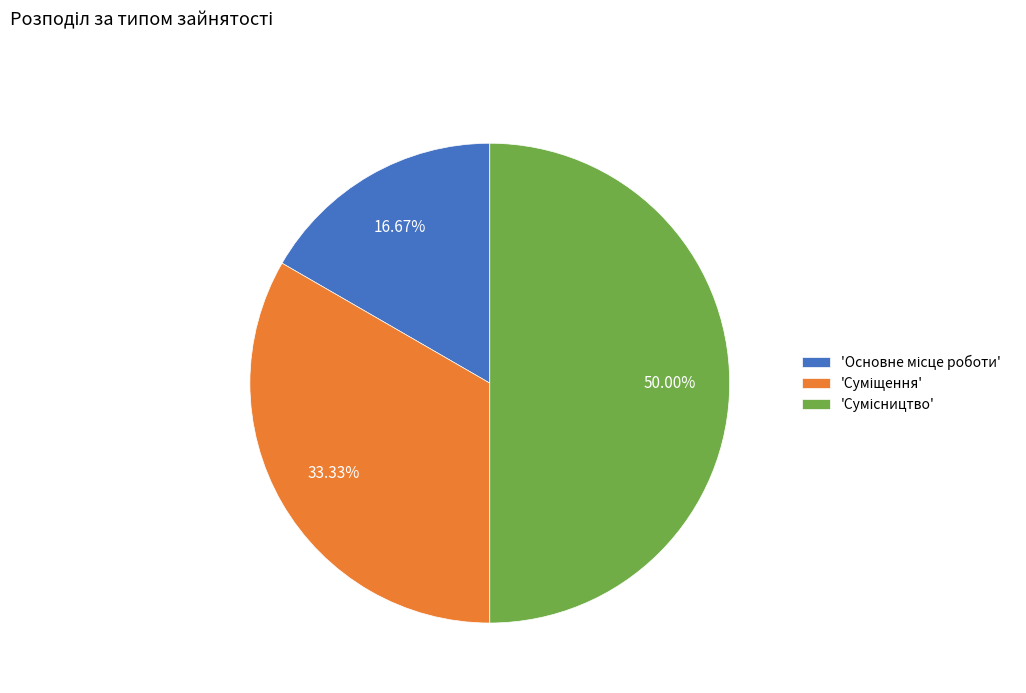

Count the number of slices in the pie.

3